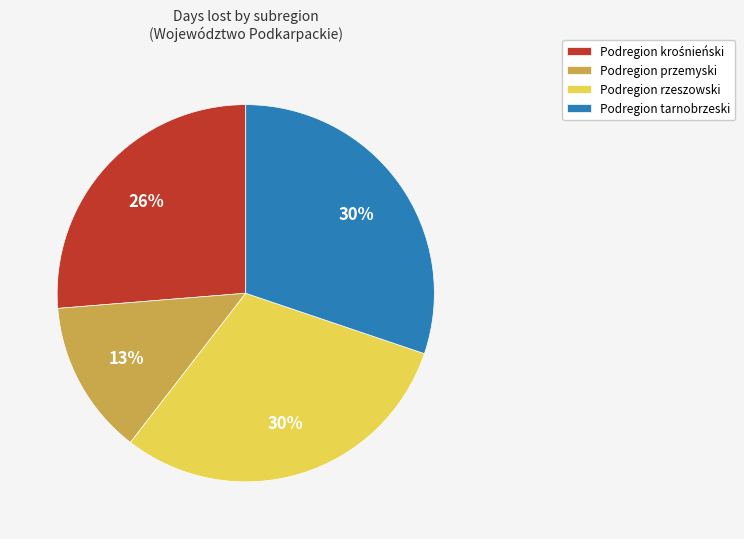

Count the number of slices in the pie.

4